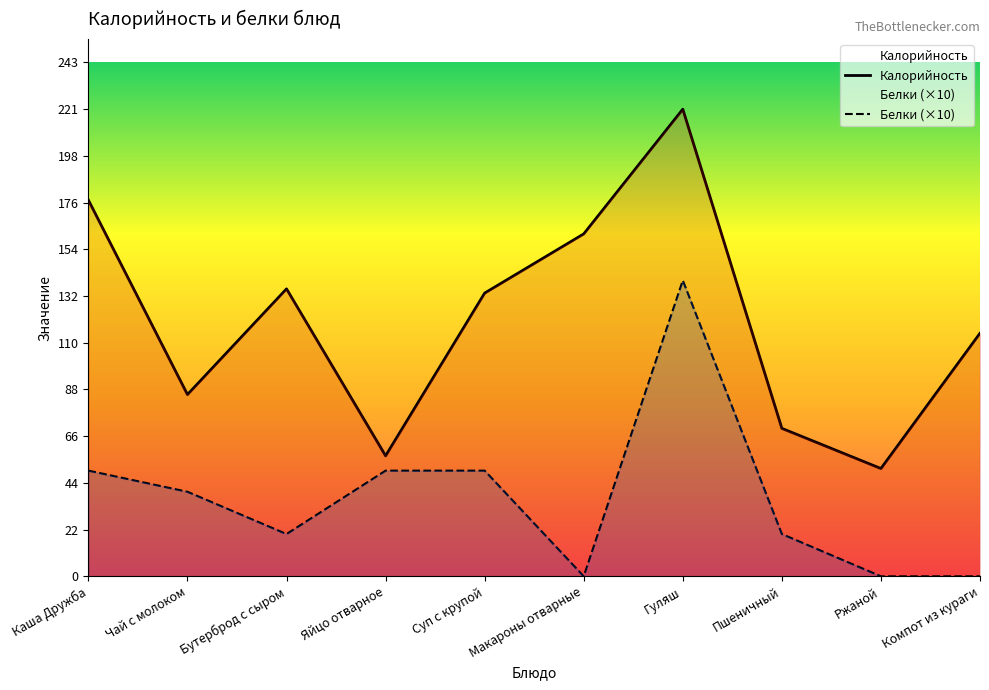

Is it true that Калорийность equals 143 at Чай с молоком?

False